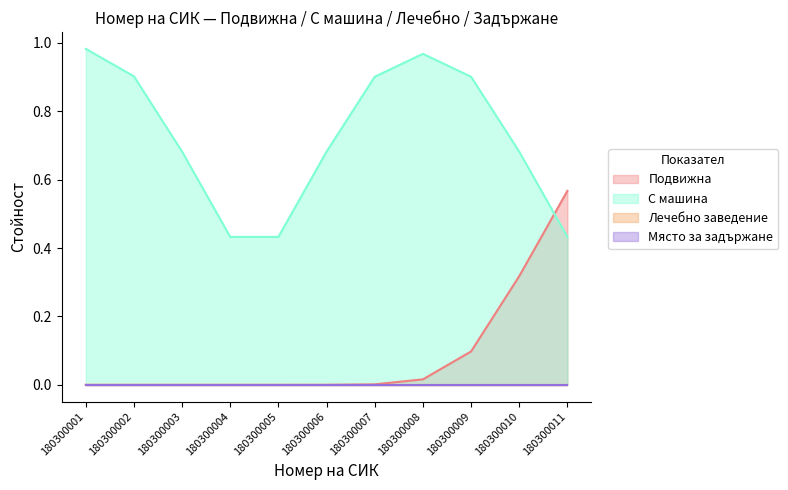

Does the chart display data point markers on the line(s)?

No